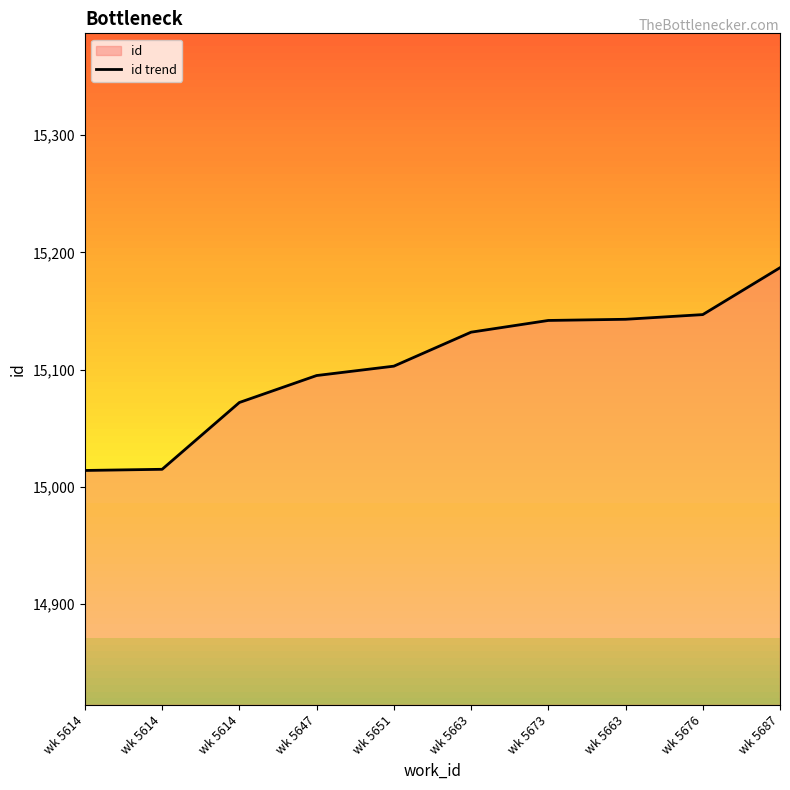

What is the ratio of the value at wk 5647 to the value at wk 5663?

1.0